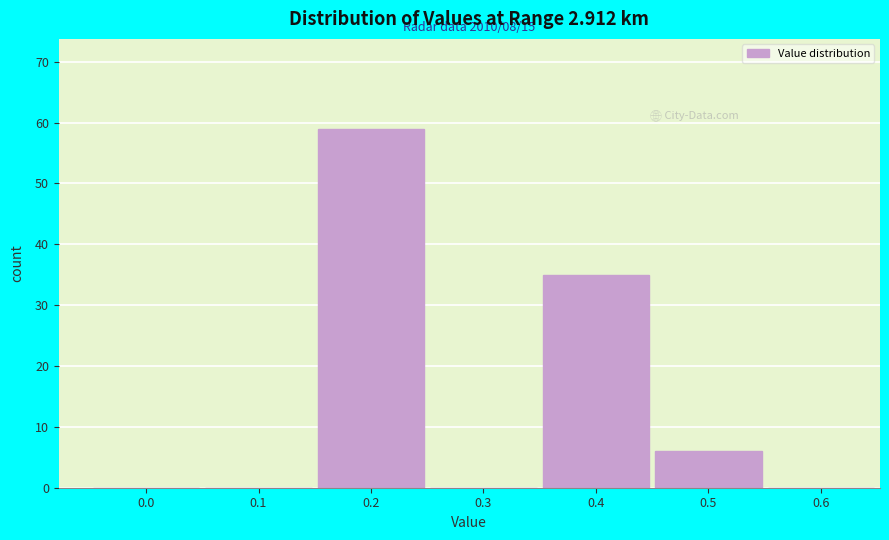

Reading left to right, transcribe all the data shown in this chart.

0.0=0	0.1=0	0.2=59	0.3=0	0.4=35	0.5=6	0.6=0